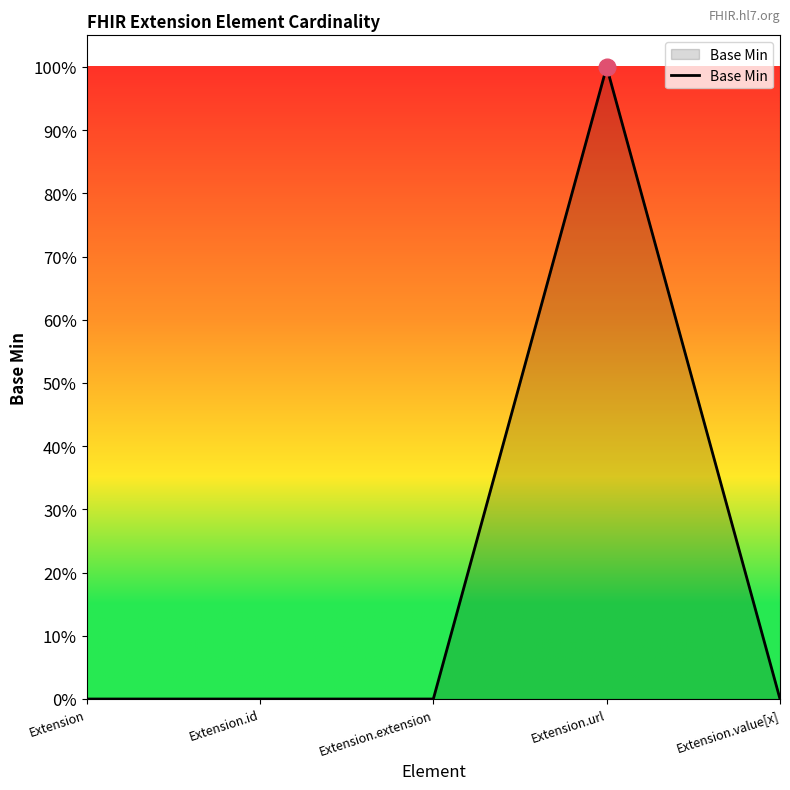

Which category has the highest value across all series?

Extension.url